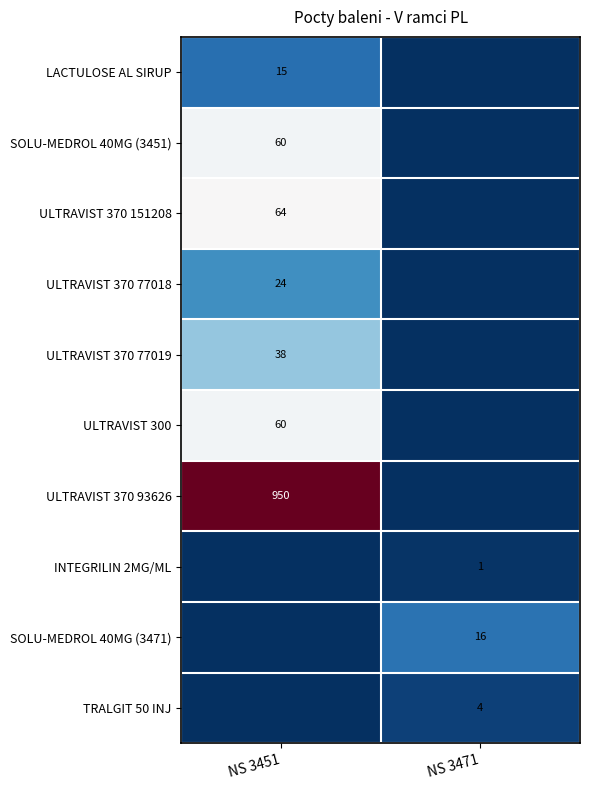

At how many categories does at least one series exceed 381?

1